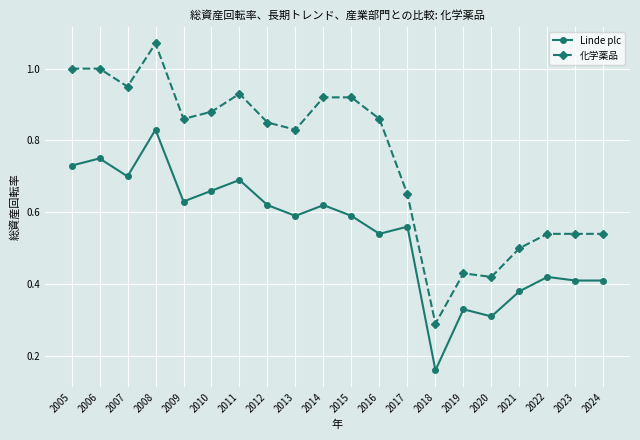

True or false: 化学薬品 and Linde plc cross at least once.

False